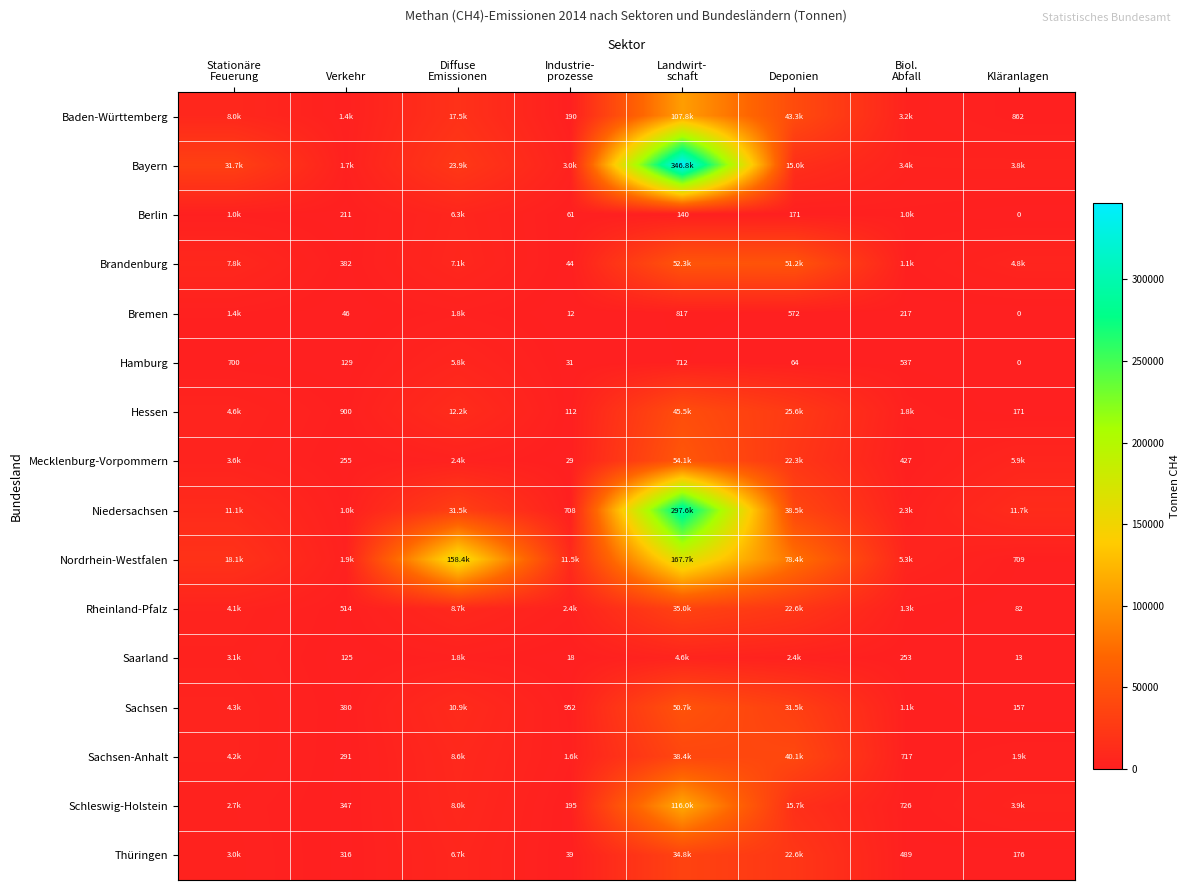

At which category is the sum across all series the highest?

Landwirt-
schaft